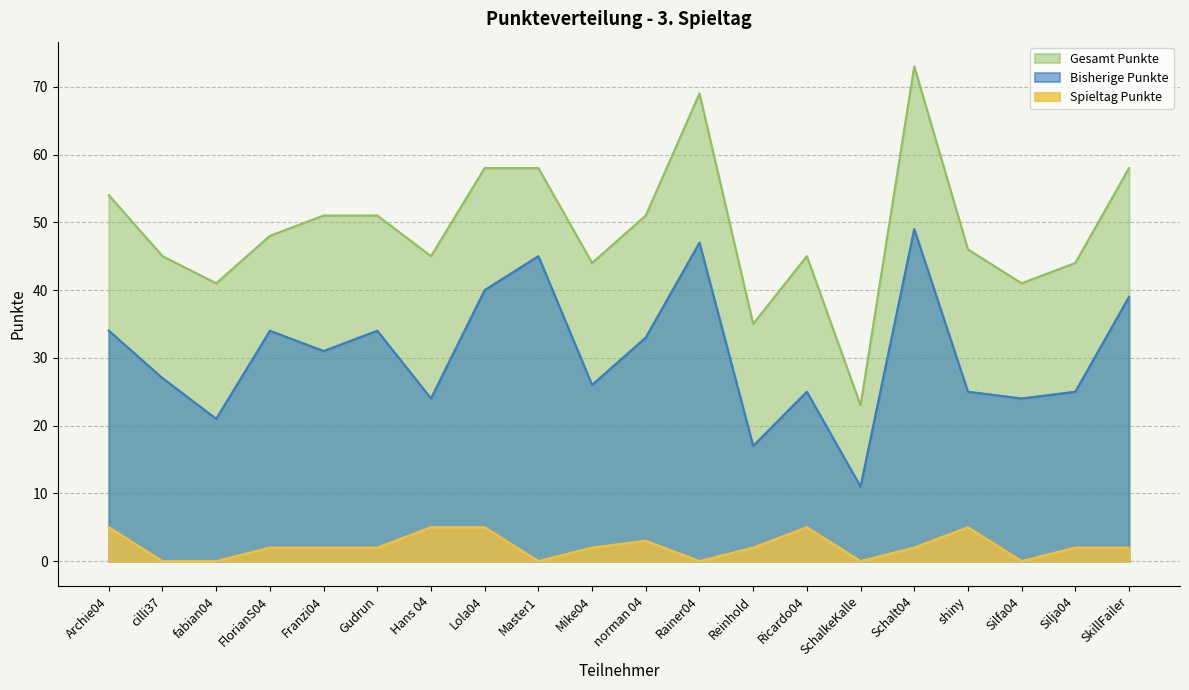

True or false: Gesamt Punkte and Spieltag Punkte intersect in this chart.

False